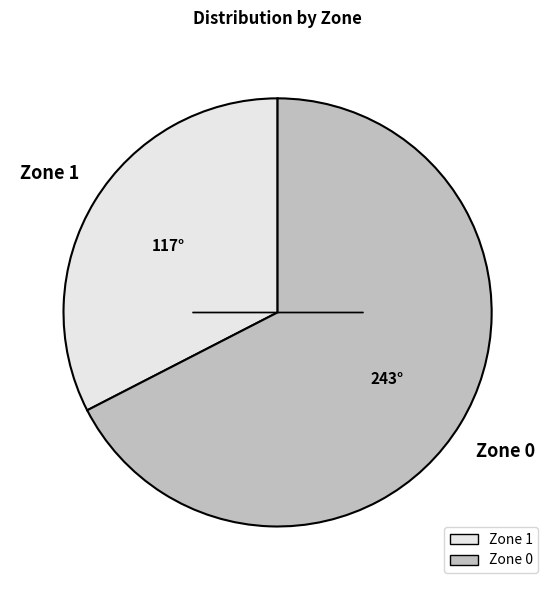

Which slice represents more than half of the pie?

Zone 0